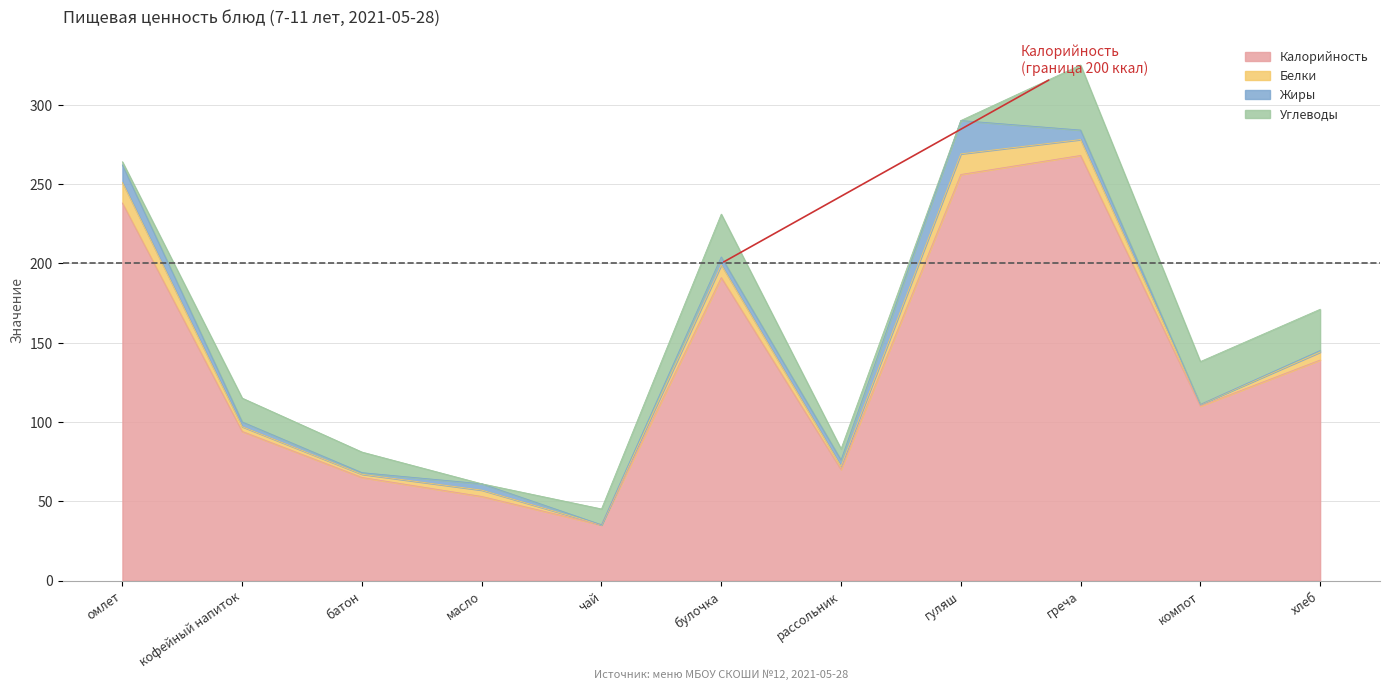

True or false: Белки has a value of 2.0 at масло.

False